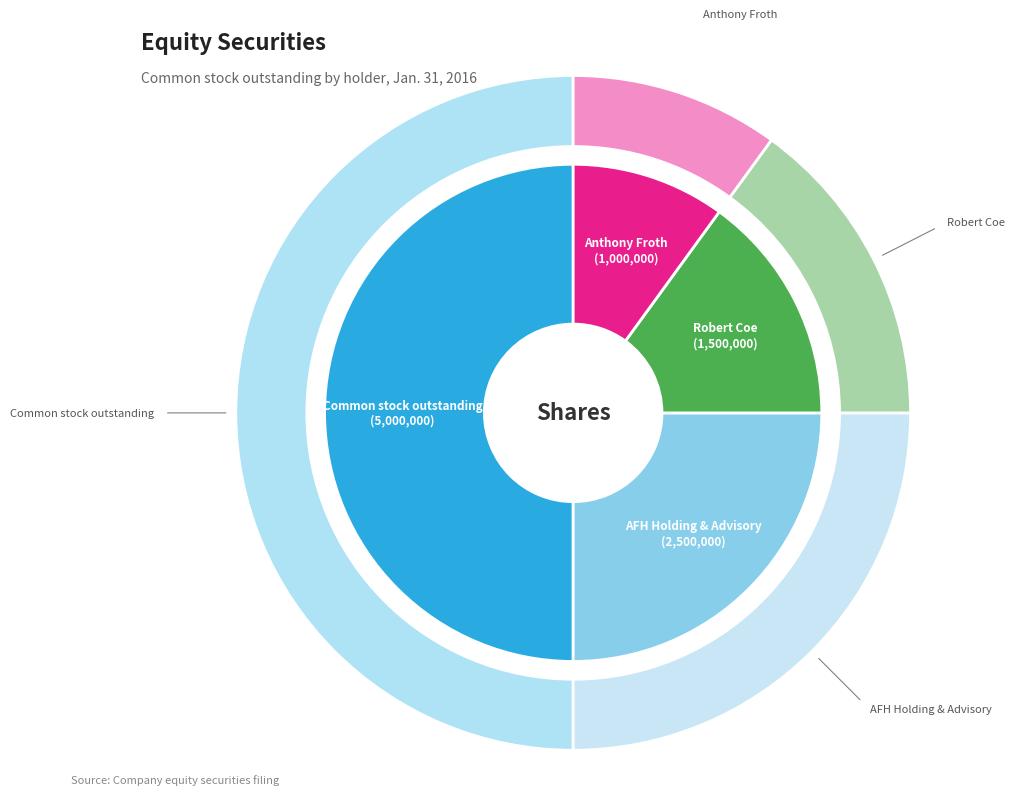

Combined, what portion of the pie is AFH Holding & Advisory and Common stock outstanding?

75.0%